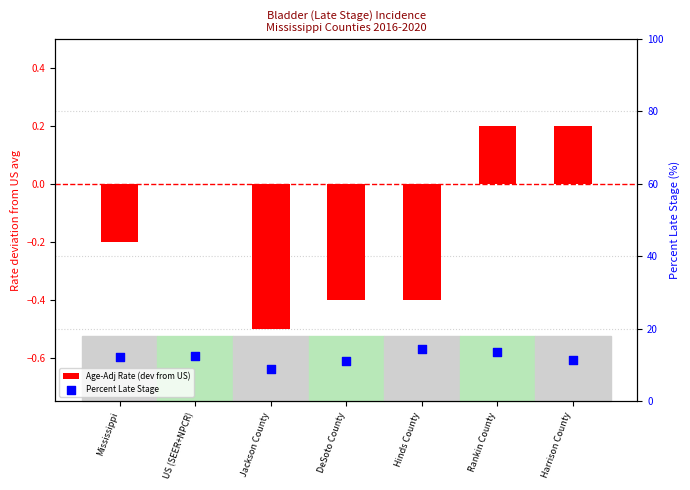

What is the total value across all series at DeSoto County?

10.6